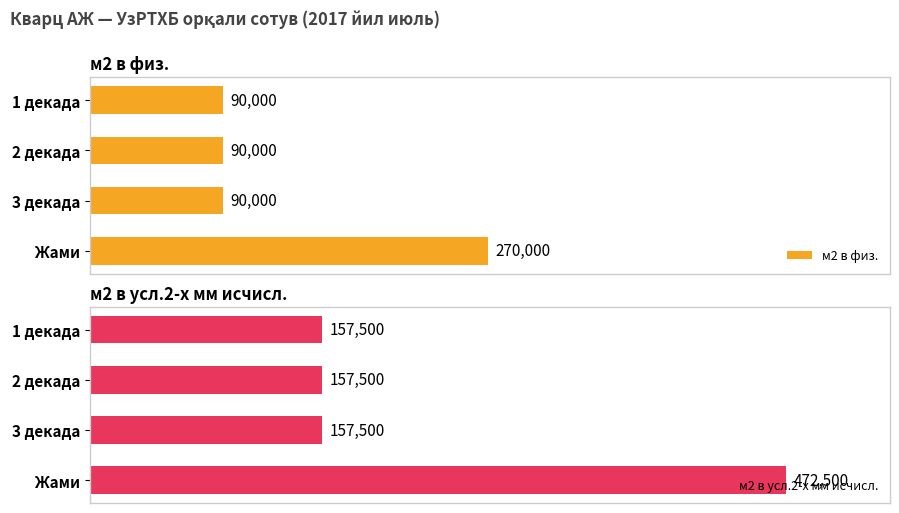

What is the value of the м2 в физ. bar at the 4th from the left?

270000